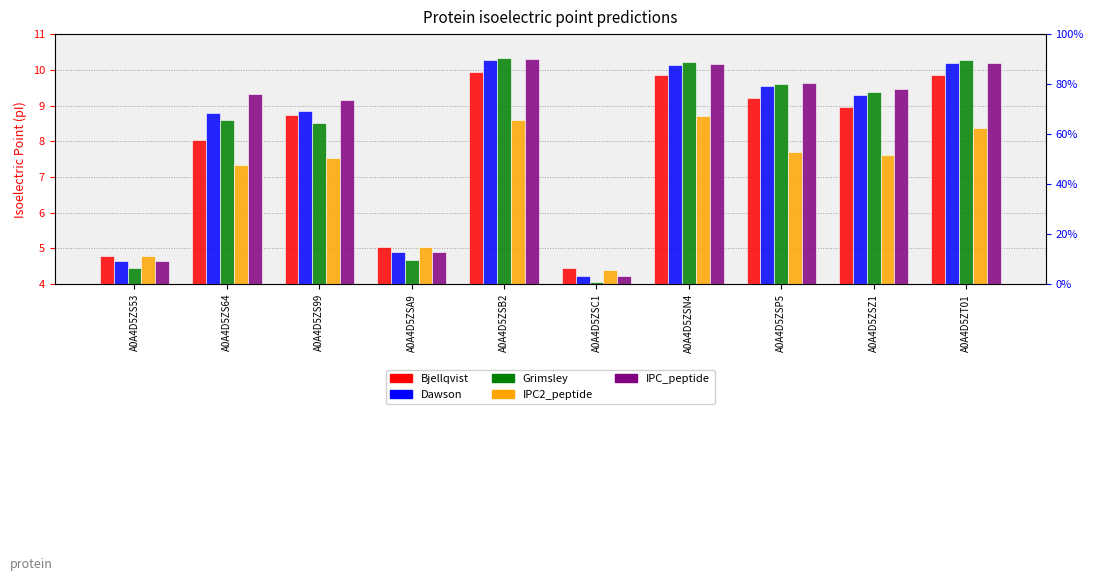

What is the maximum value for Dawson?

10.3